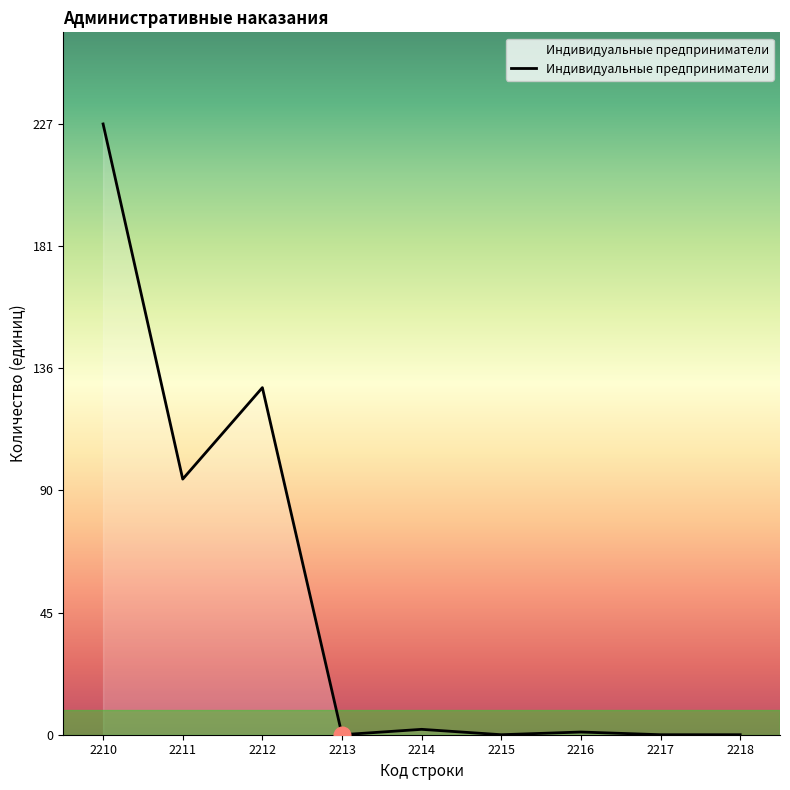

True or false: the data shows 227 at 2210.

True